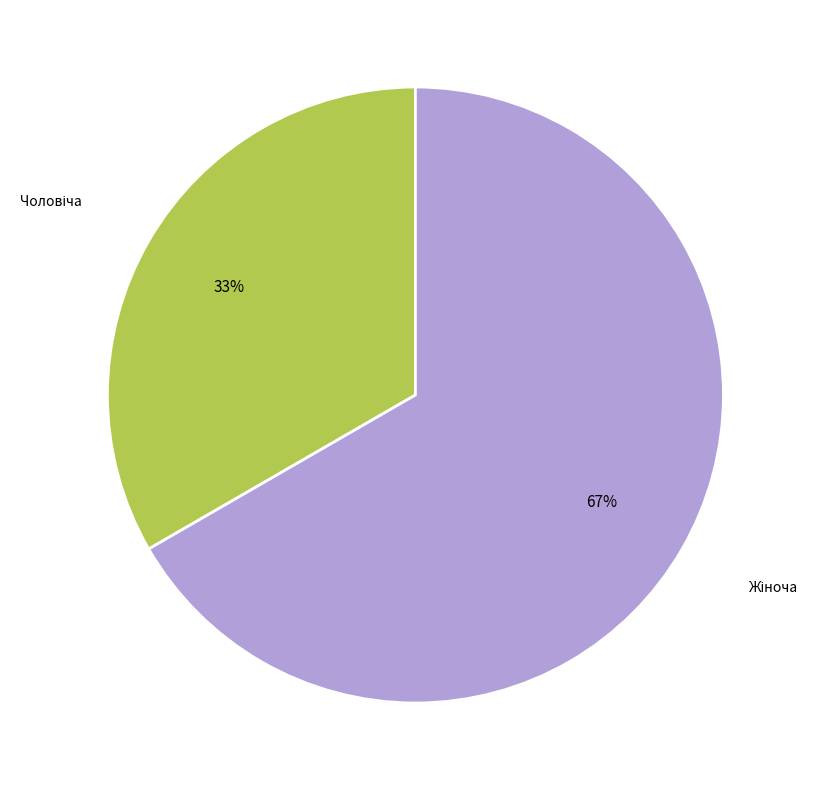

Does any single category account for the majority?

Yes